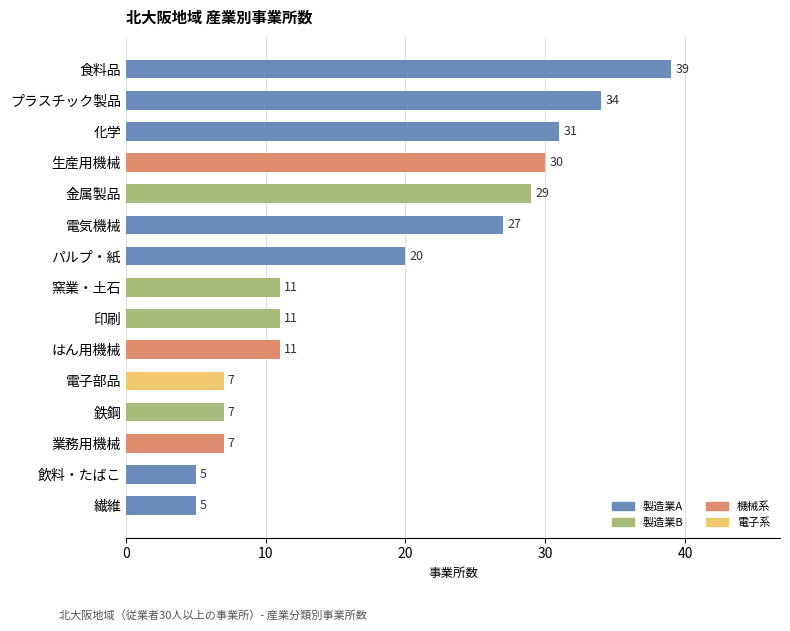

Does the chart contain stacked bars?

No